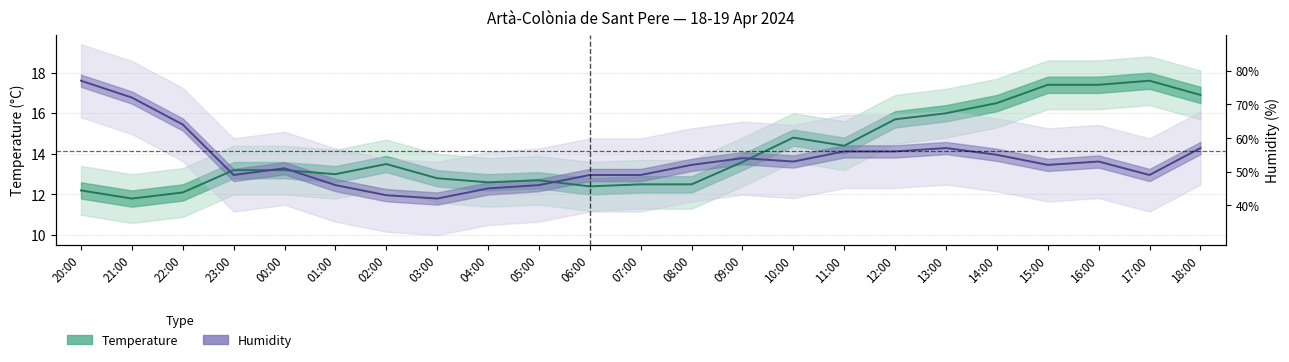

Reading right to left, transcribe all the data shown in this chart.

Temperature (°C): 16.9	17.6	17.4	17.4	16.5	16.0	15.7	14.4	14.8	13.6	12.5	12.5	12.4	12.7	12.6	12.8	13.5	13.0	13.2	13.2	12.1	11.8	12.2
Humidity (%): 14.3	13.0	13.6	13.5	14.0	14.3	14.1	14.1	13.6	13.8	13.5	13.0	13.0	12.5	12.3	11.8	12.0	12.5	13.3	13.0	15.4	16.8	17.6